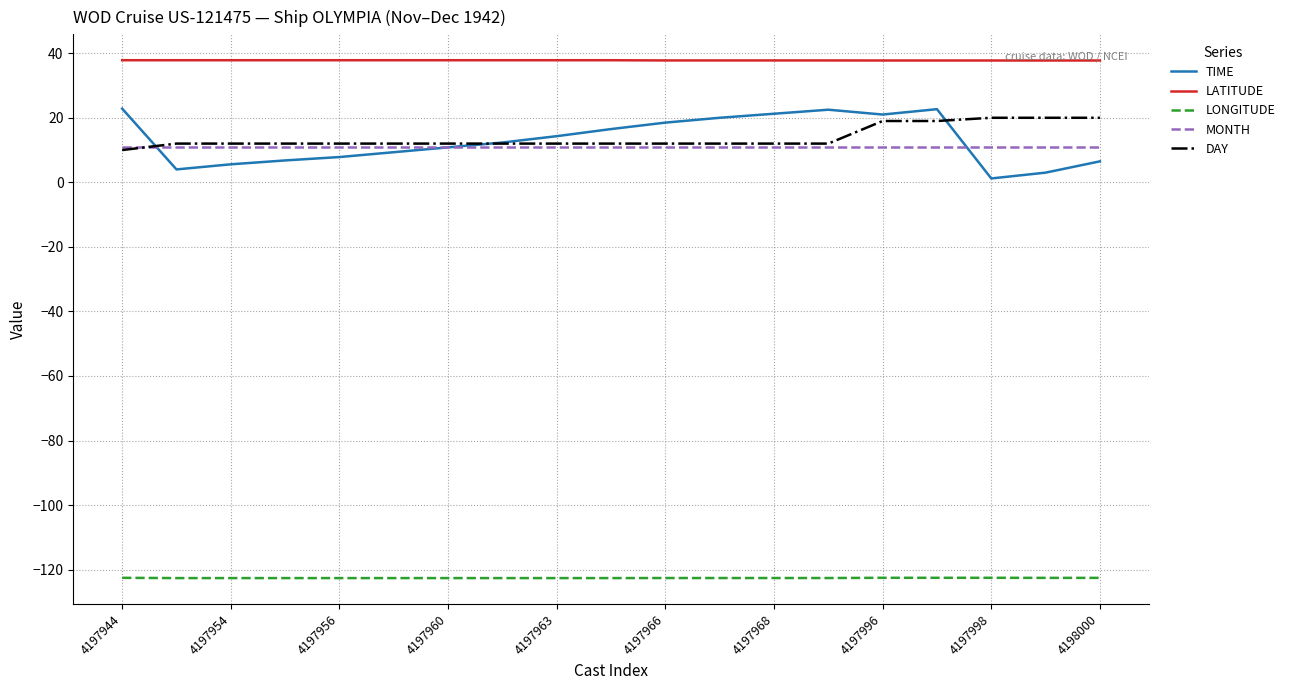

What is the sum of all LONGITUDE values?

-2329.4